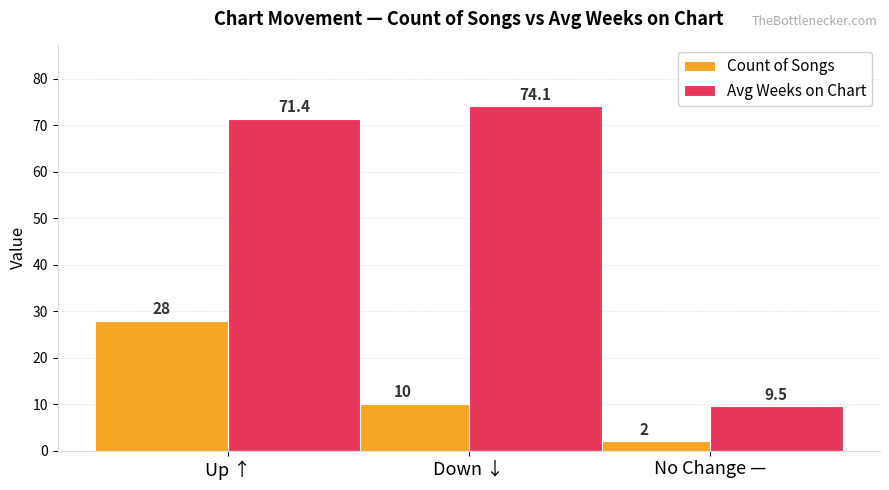

What are all the series names shown in the legend?

Count of Songs, Avg Weeks on Chart